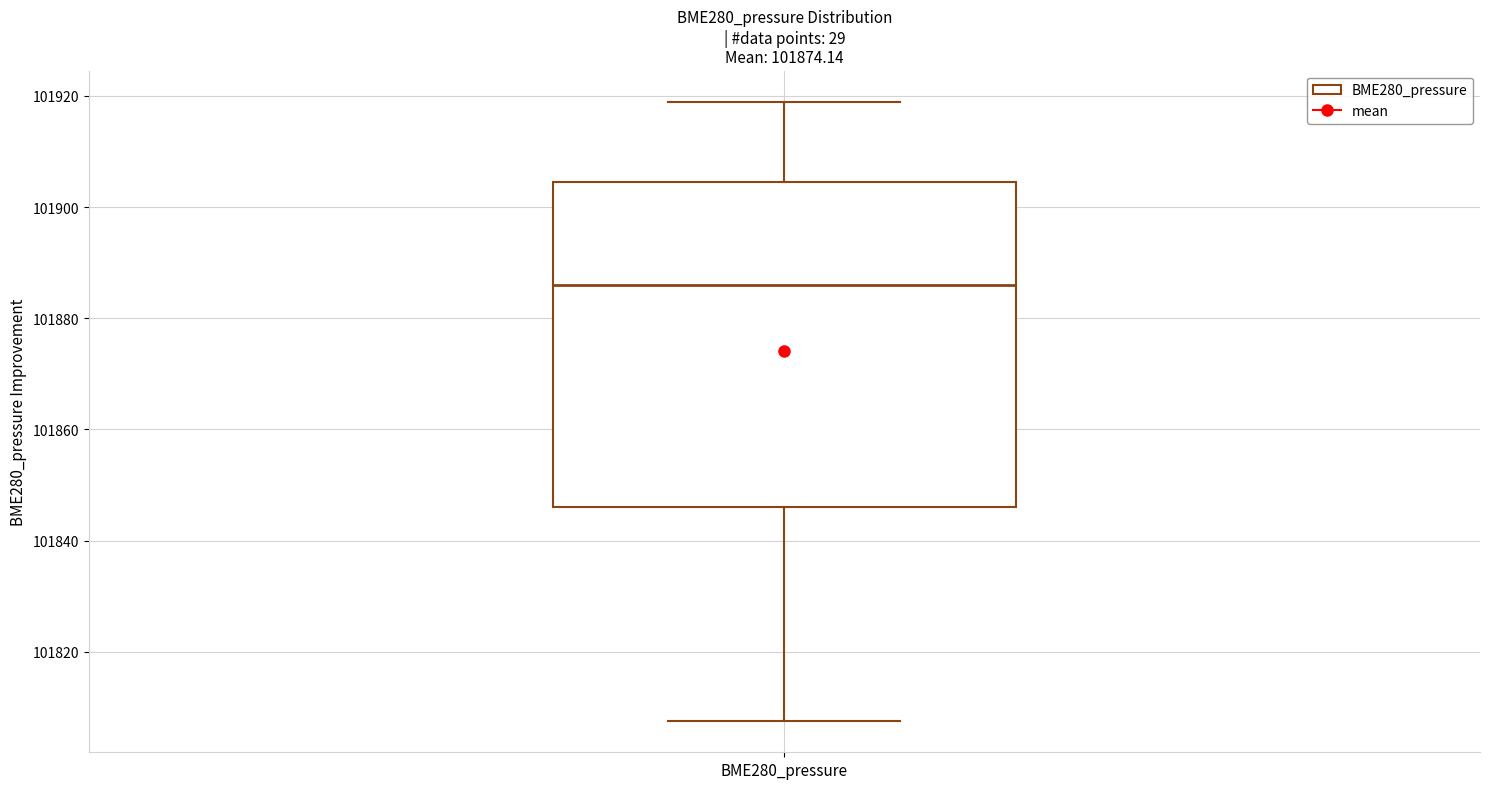

Transcribe this box plot: give where the median line is, the range the box spans, and where the two whiskers end, as read against the y-axis. The values are not printed on the chart, so give them approximately, as read against the axis.

median 101886, box 101846 to 101904, whiskers 101808 to 101918